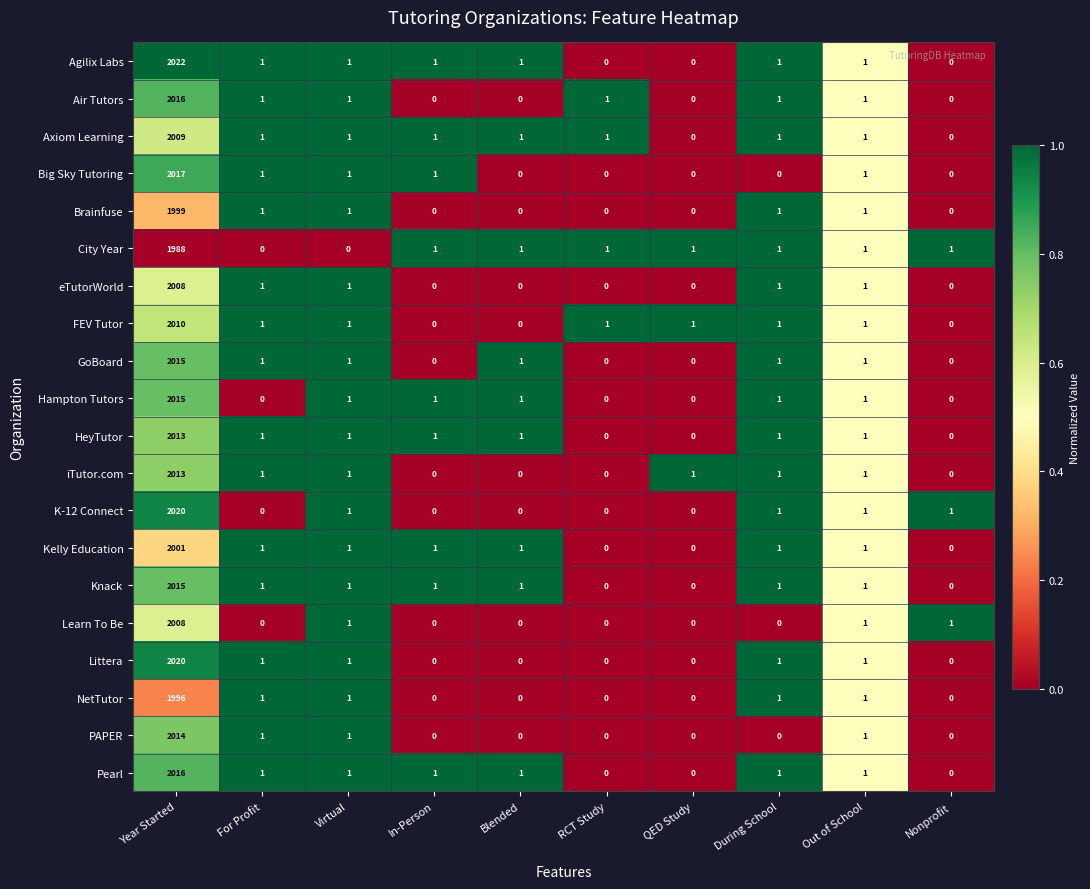

What is the maximum value for Hampton Tutors?

2015